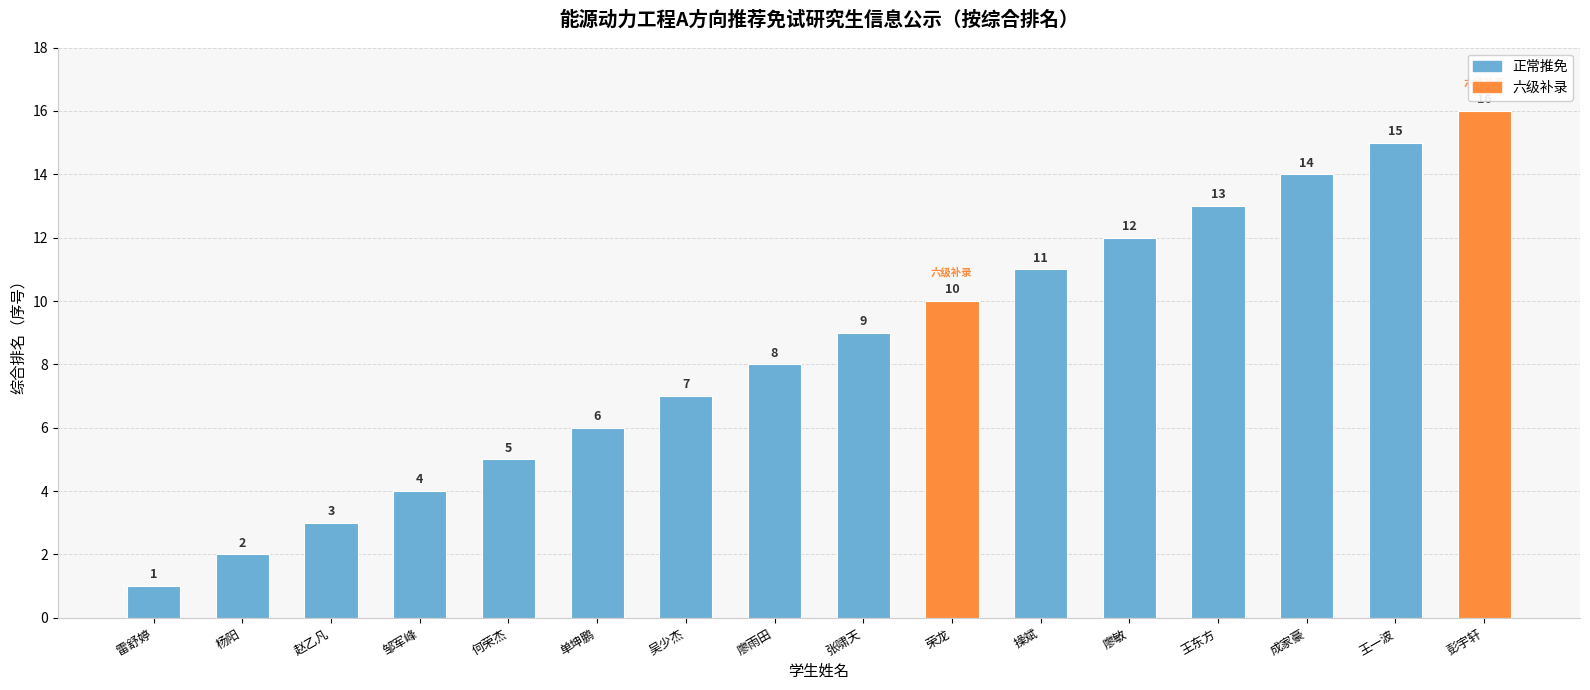

Between 邹军峰 and 廖雨田, which is larger?

廖雨田